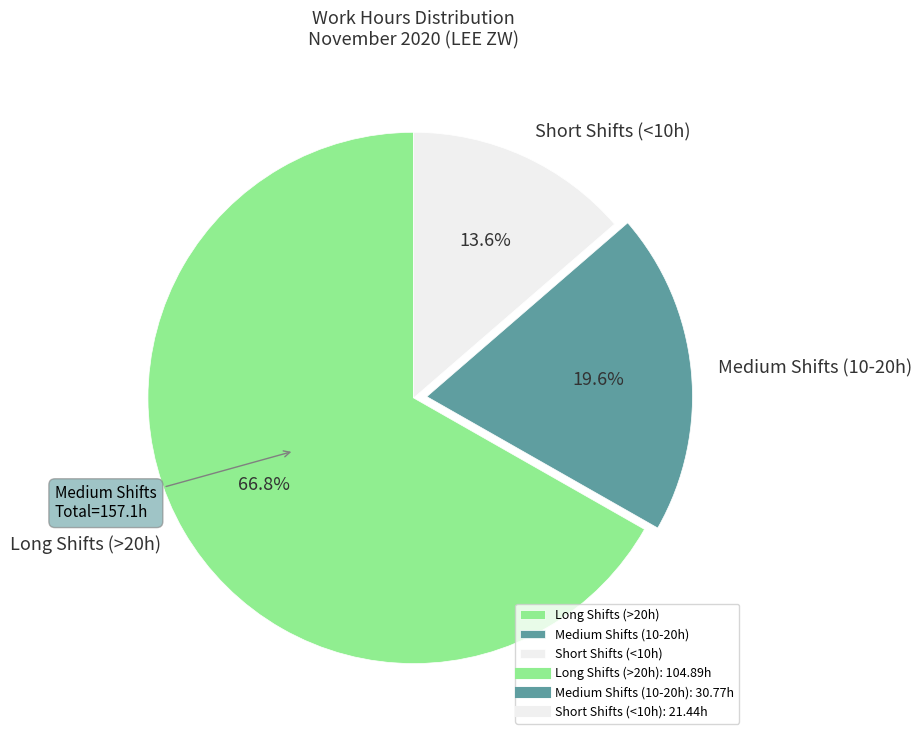

Combined, what portion of the pie is Medium Shifts (10-20h) and Long Shifts (>20h)?

86.4%